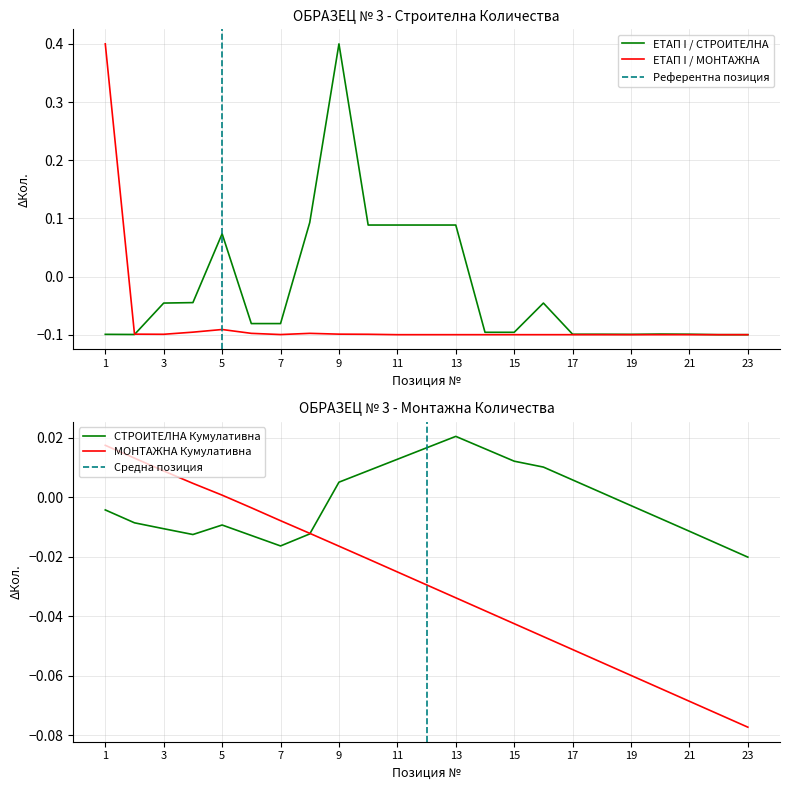

What is the maximum value shown in the chart?

0.4